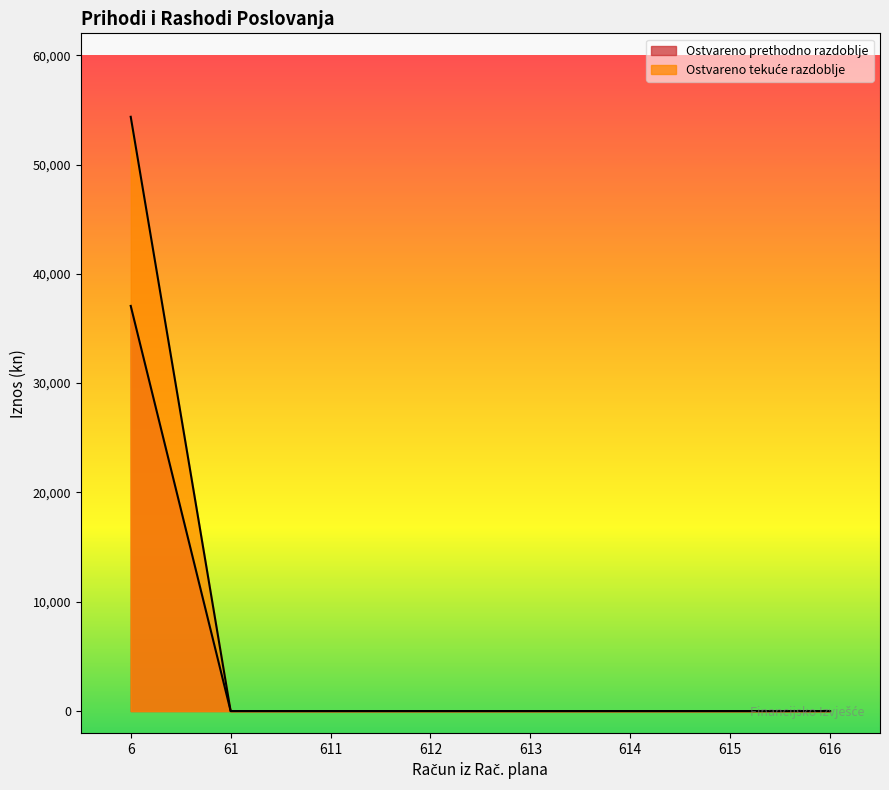

Does the chart display data point markers on the line(s)?

No